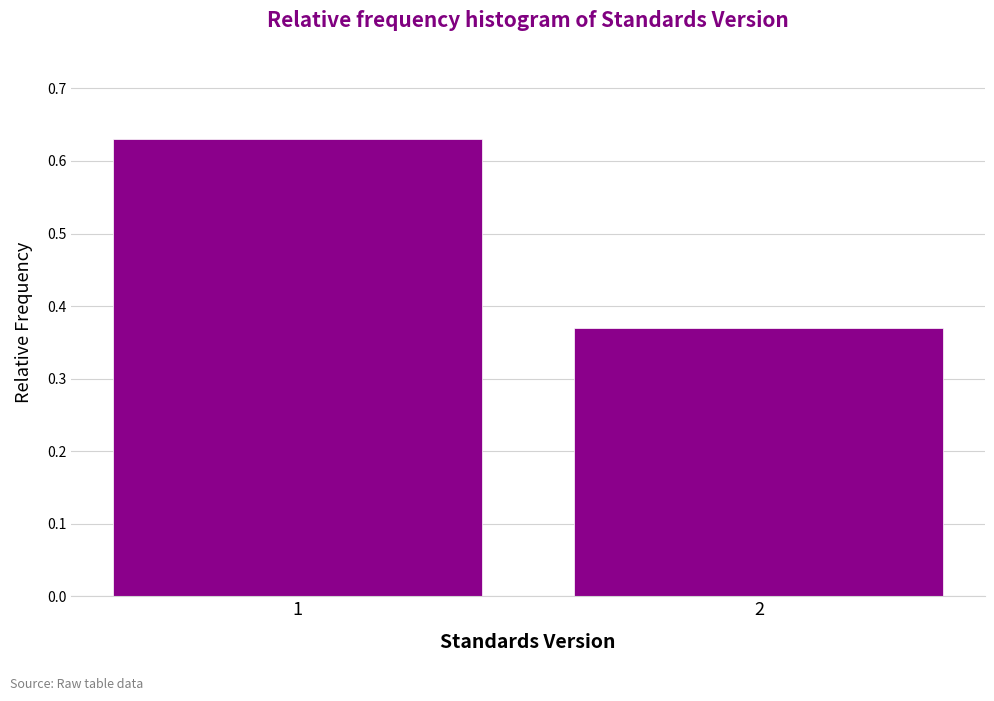

True or false: the data shows 0.2 at 2.

False